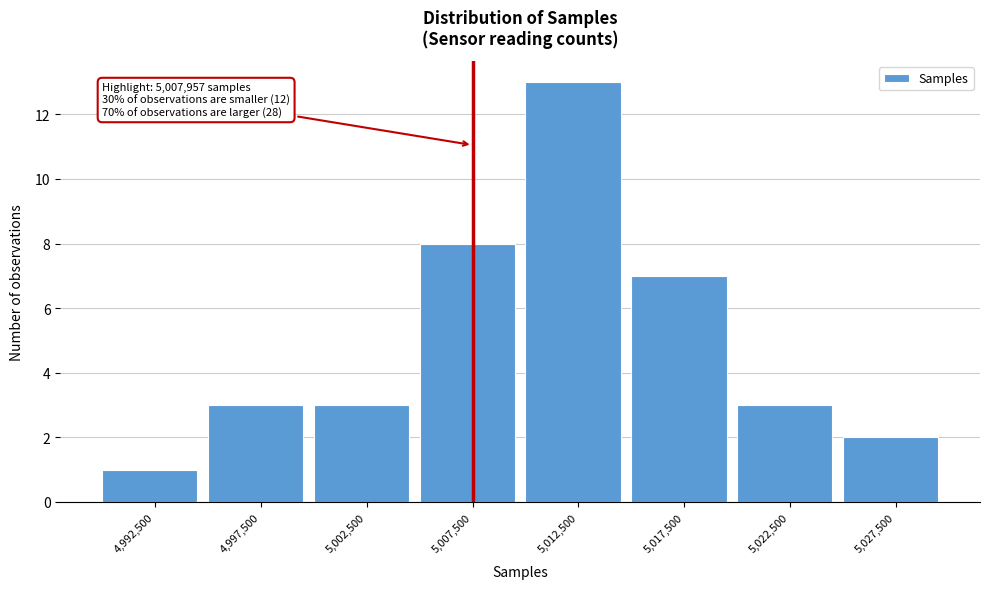

Over which range of the x-axis is the bar tallest?

5010000 to 5015000